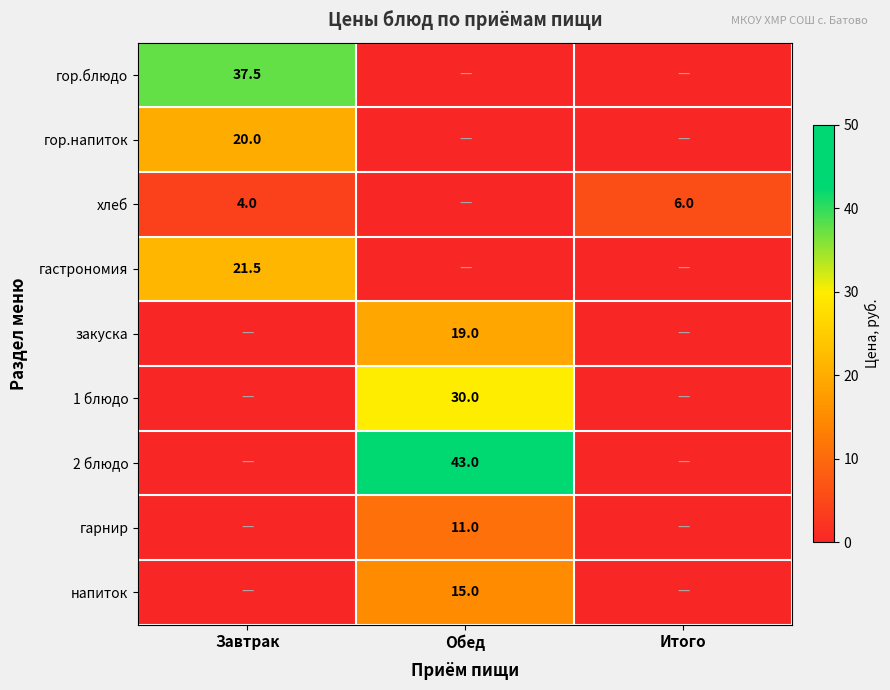

What is the sum of the хлеб values at Завтрак and Итого?

10.0